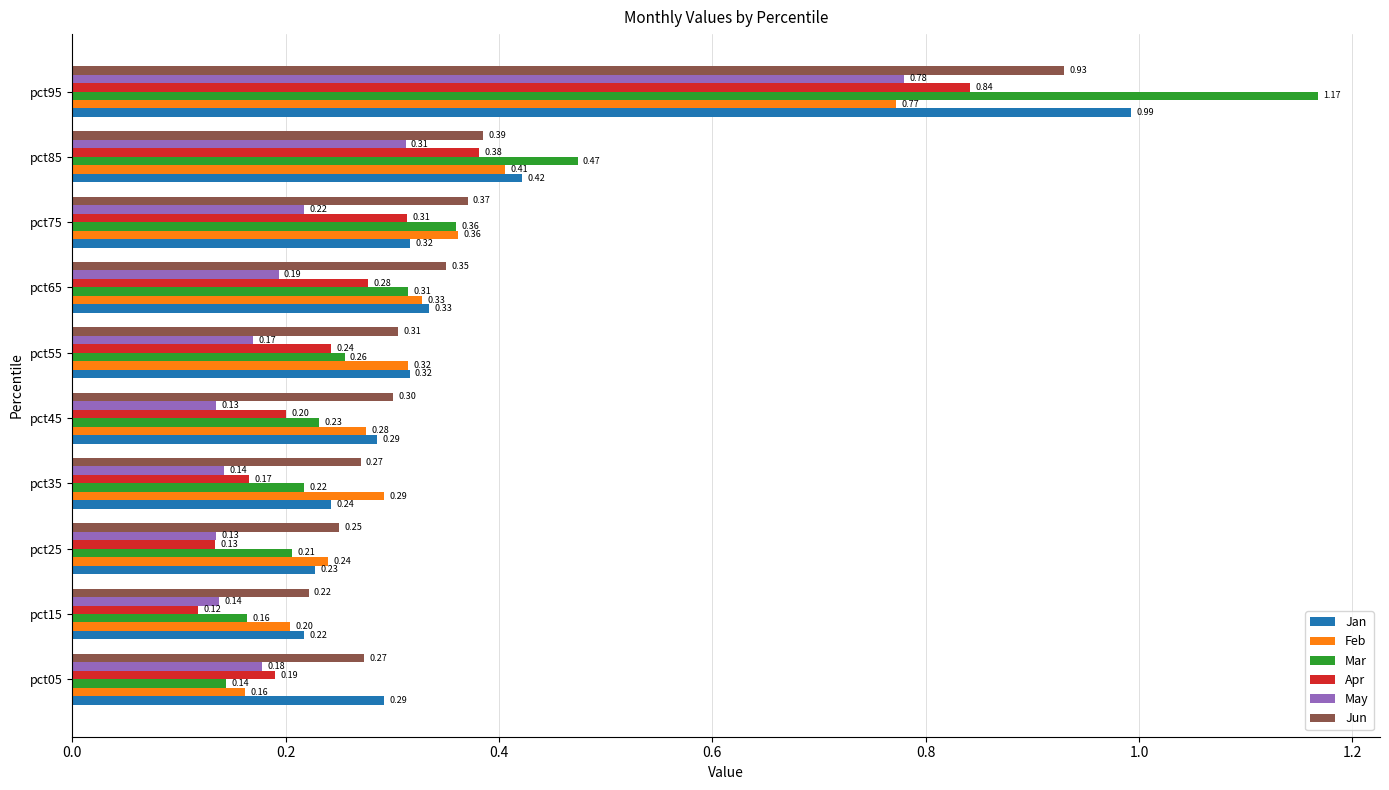

Rank the categories by Apr value from lowest to highest.

pct15, pct25, pct35, pct05, pct45, pct55, pct65, pct75, pct85, pct95